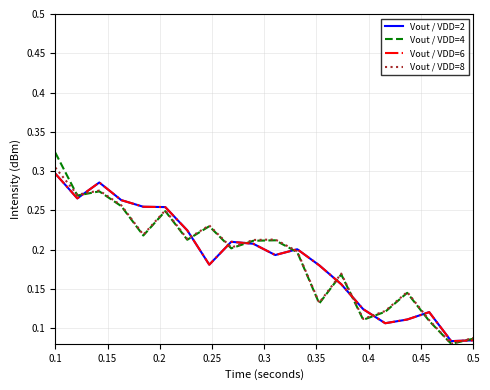

Does the chart display data point markers on the line(s)?

No